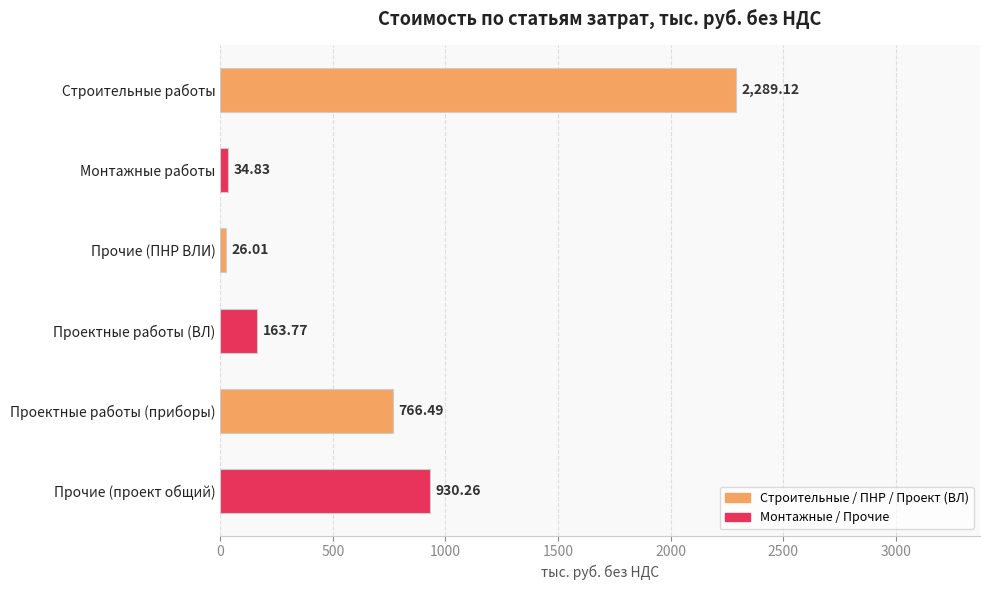

Which category has the lowest value across all series?

Прочие (ПНР ВЛИ)